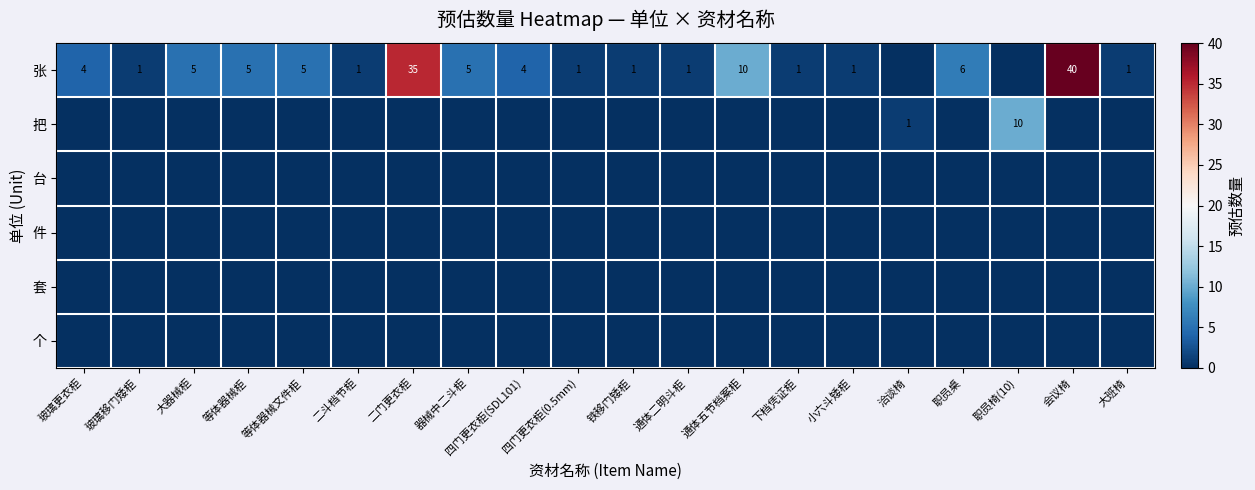

Which label corresponds to the smallest value in the chart?

洽谈椅